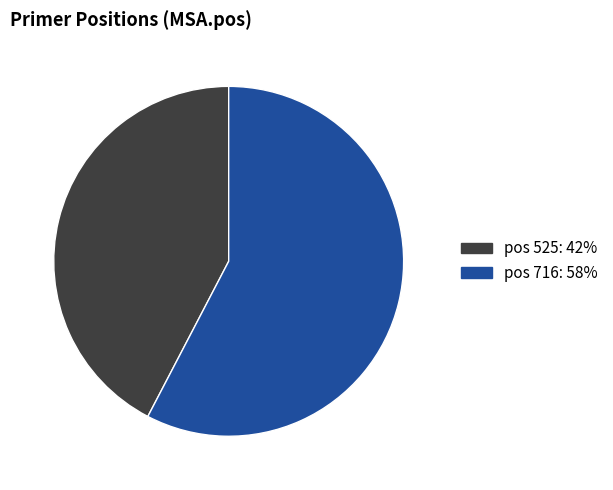

Is the sum of pos 525: 42% and pos 716: 58% greater than half?

Yes